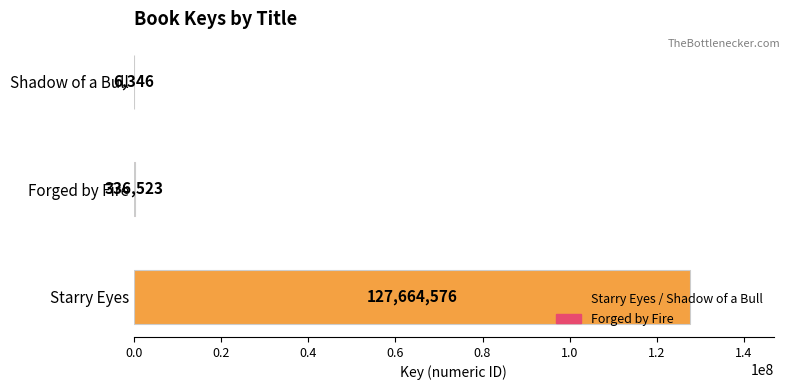

Are the bars horizontal?

Yes